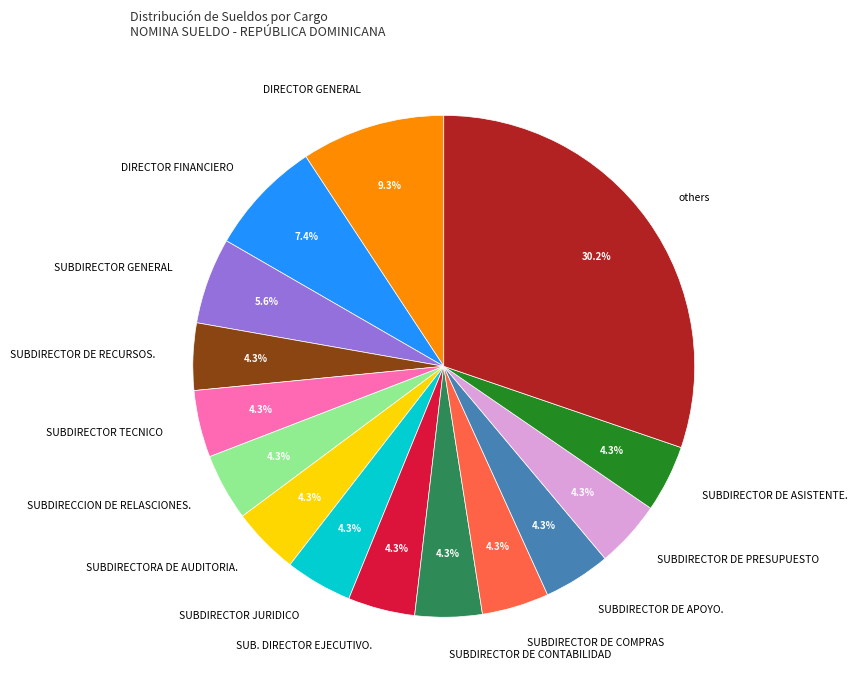

Is there any slice that represents more than half of the pie?

No